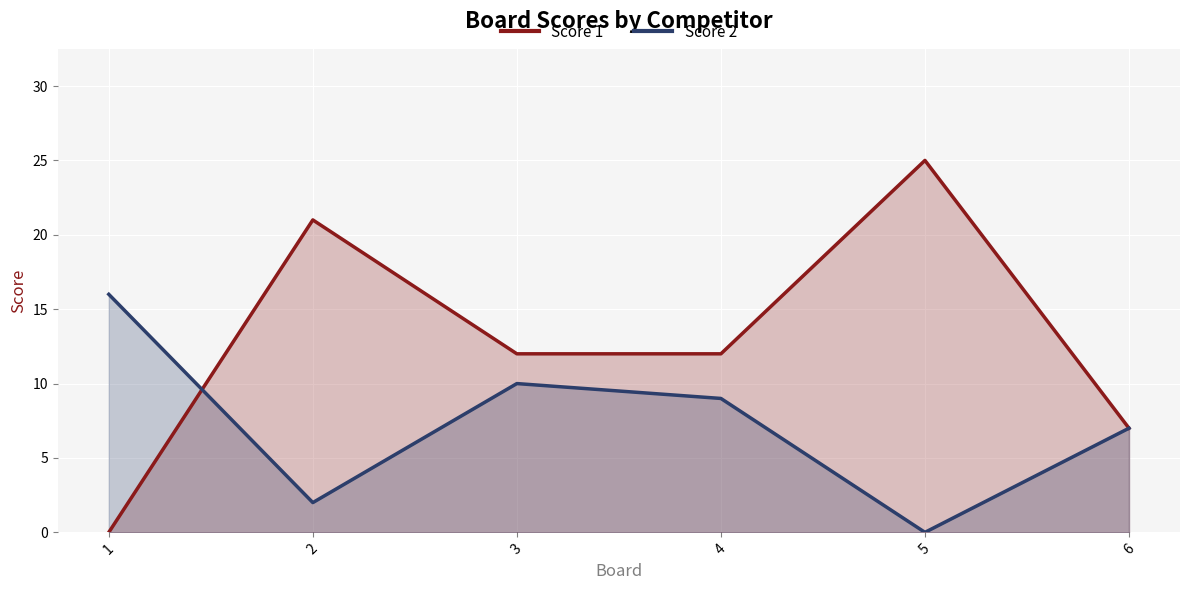

How many lines are shown in the chart?

2